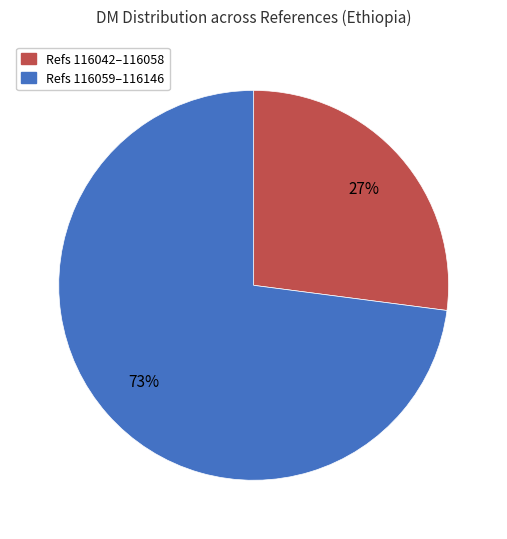

Is there a majority slice in this chart?

Yes